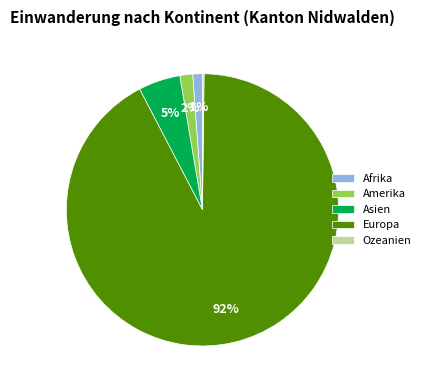

Is it true that Asien is 5% of the pie?

True